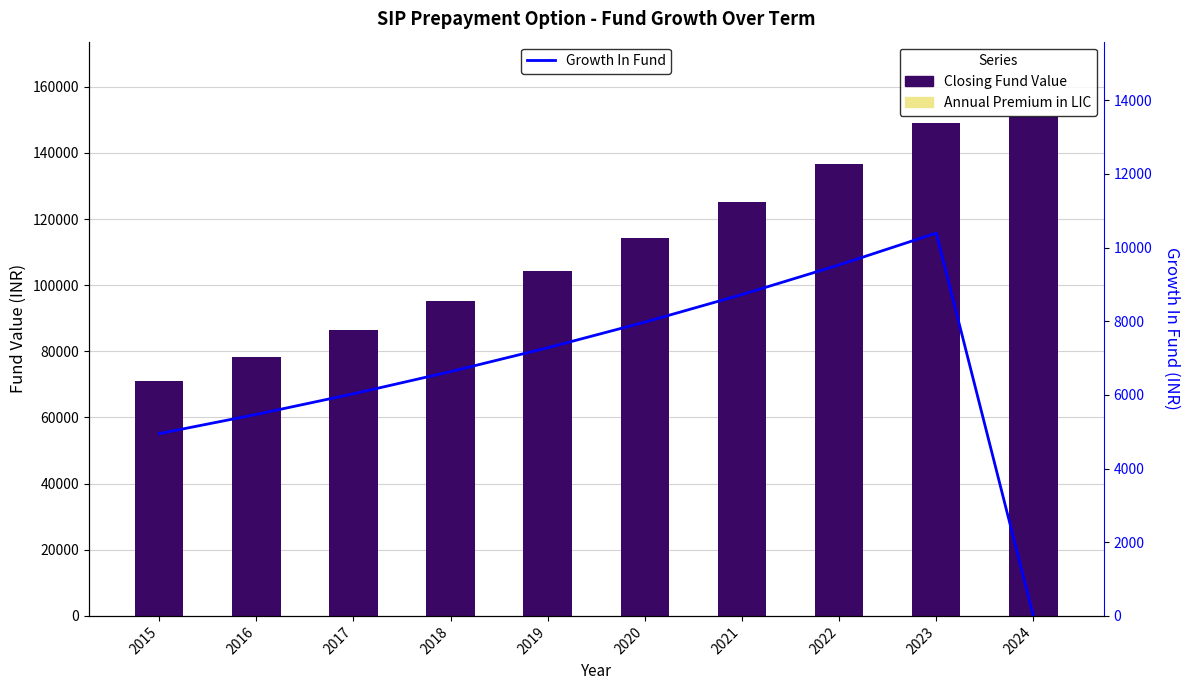

What is the difference between the Growth In Fund values at 2015 and 2019?

2331.5